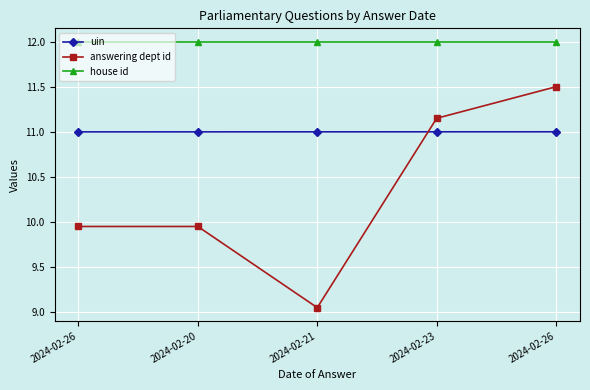

Is it true that answering dept id equals 9.1 at 2024-02-21?

True